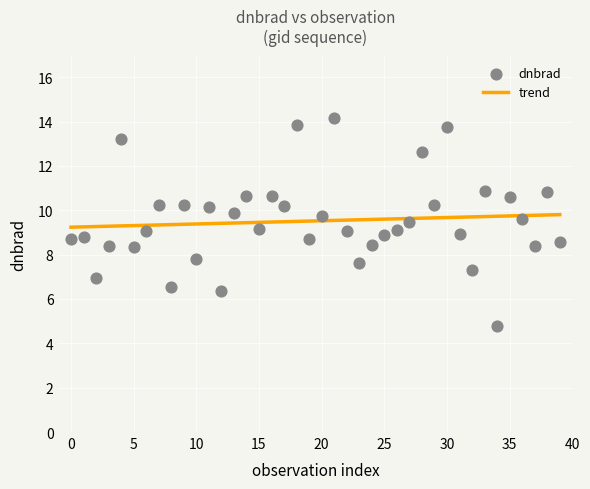

What is the range of Y values (max minus min)?

9.4